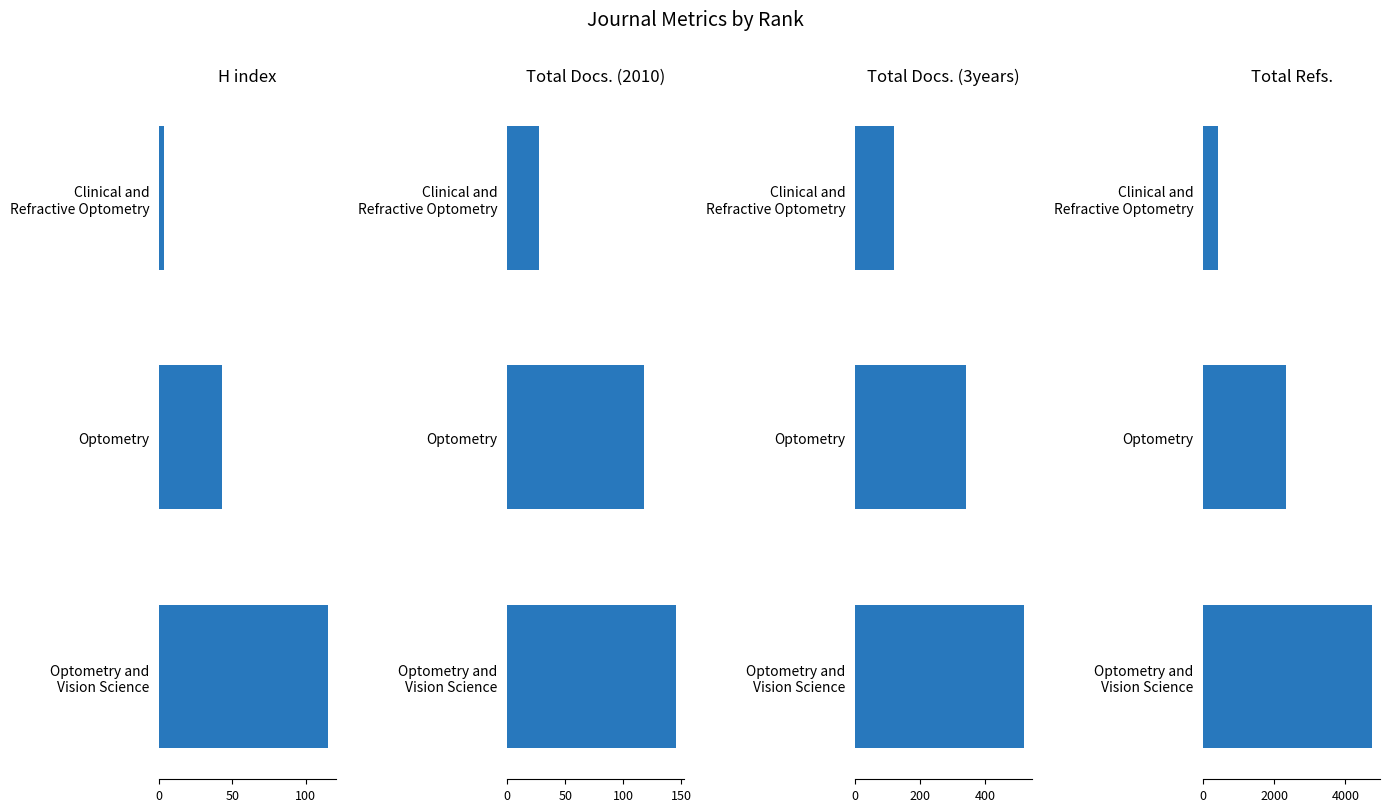

How many groups of bars are there?

3